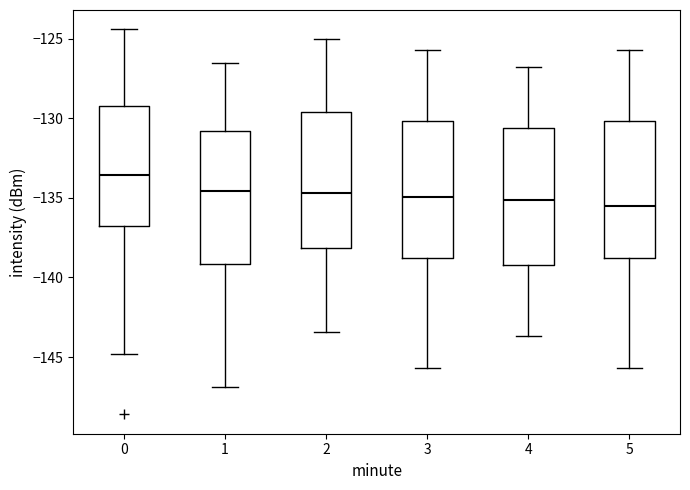

Where does the upper whisker of the box at x = 4 end on the y-axis? The values are not printed on the chart, so give them approximately, as read against the axis.

-127.0